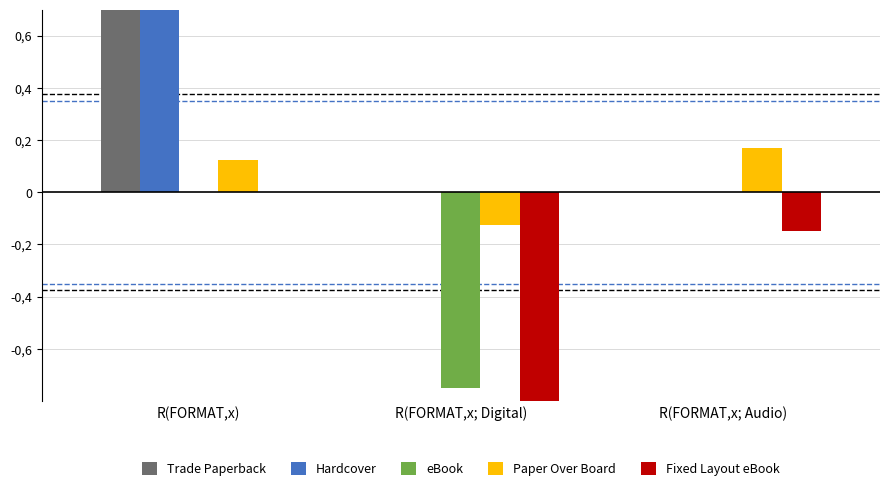

Rank the series at R(FORMAT,x) from lowest to highest value.

eBook, Fixed Layout eBook, Paper Over Board, Hardcover, Trade Paperback